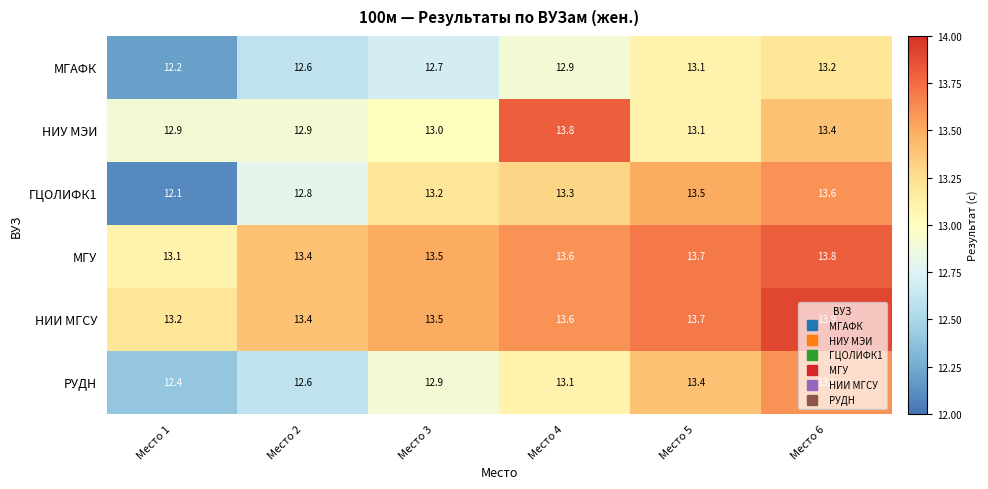

What is the spread (max minus min) of values at Место 3?

0.8